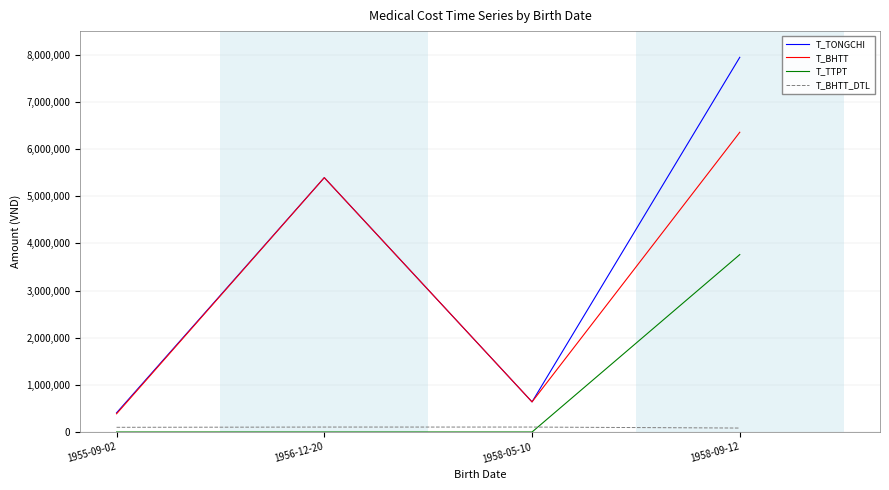

Which label corresponds to the largest value in the chart?

1958-09-12